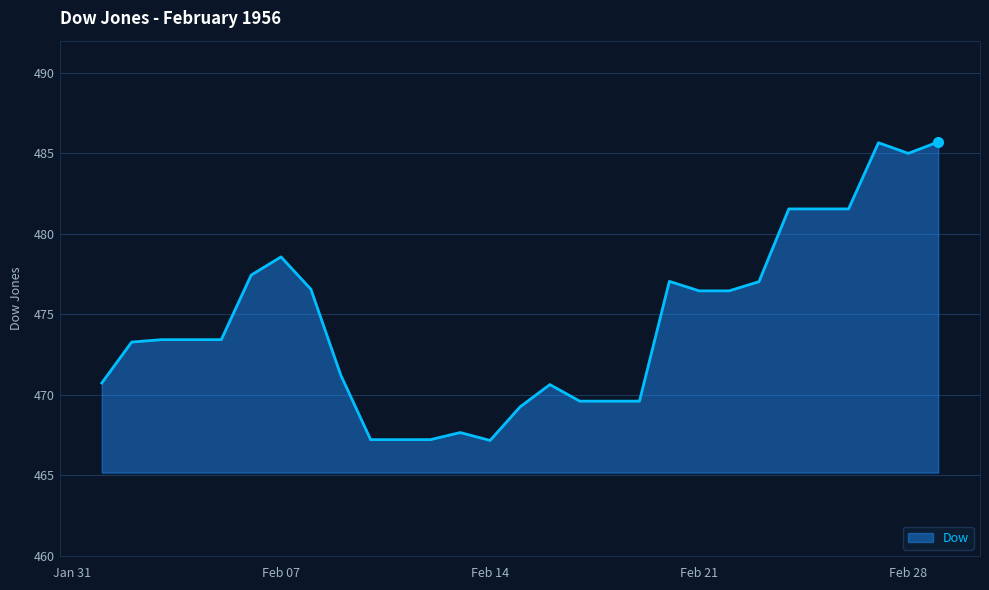

What is the difference between the maximum and minimum values?

18.5